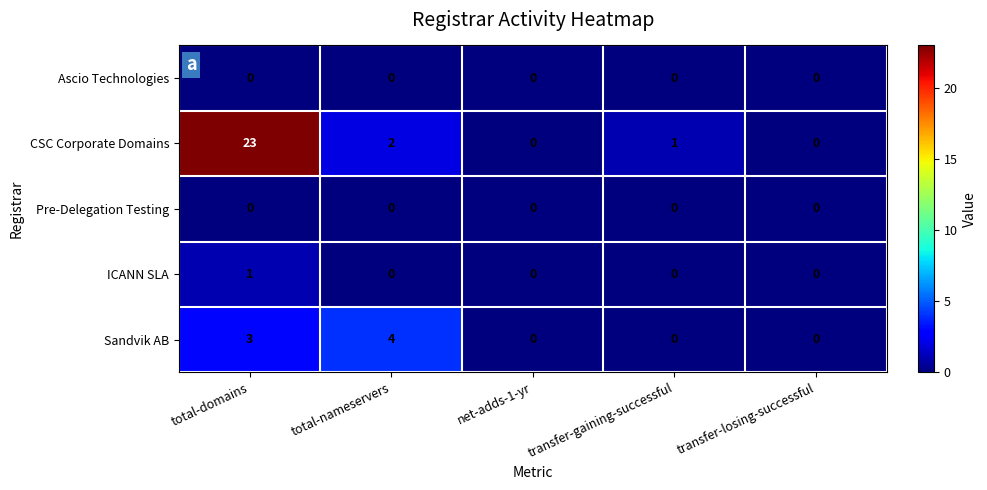

At which category is the sum across all series the highest?

total-domains